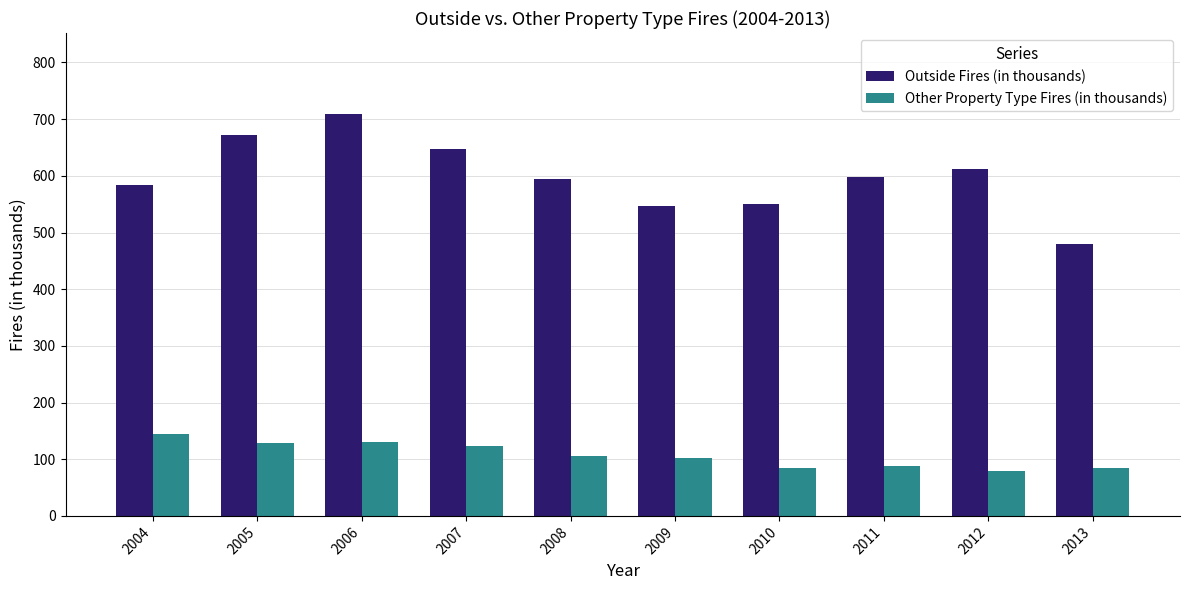

The Outside Fires (in thousands) series shows 672.5 at 2005. True or false?

True